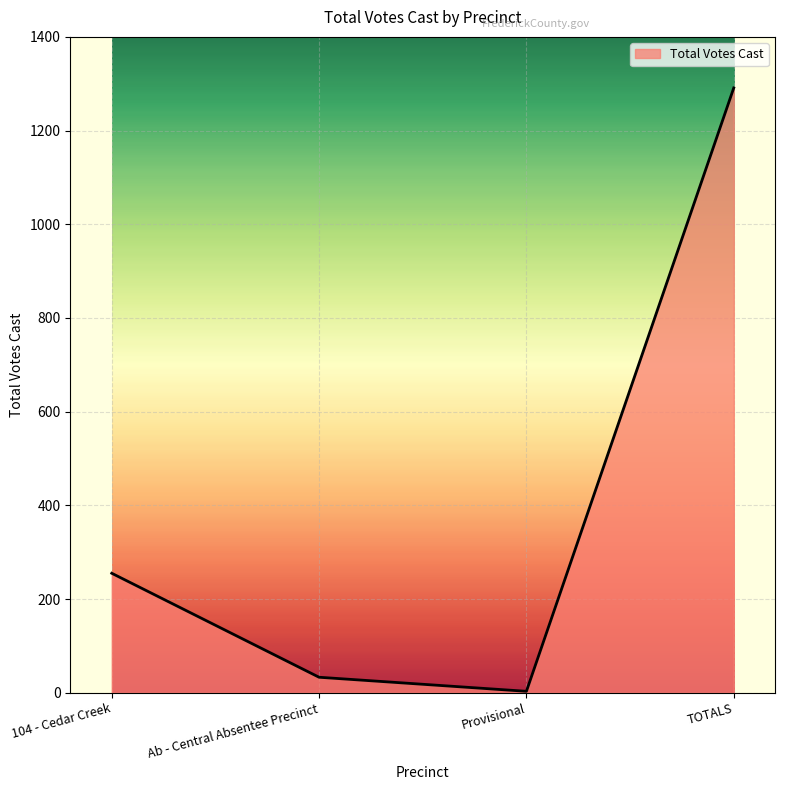

How many distinct data groups are displayed?

1